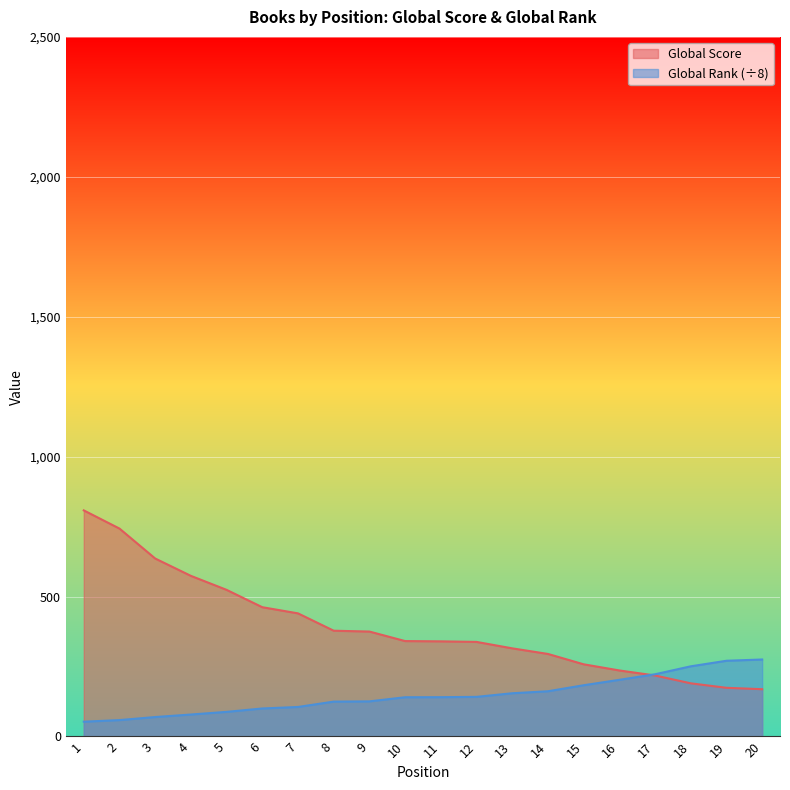

The value of Global Score at 6 is 116.4. True or false?

False